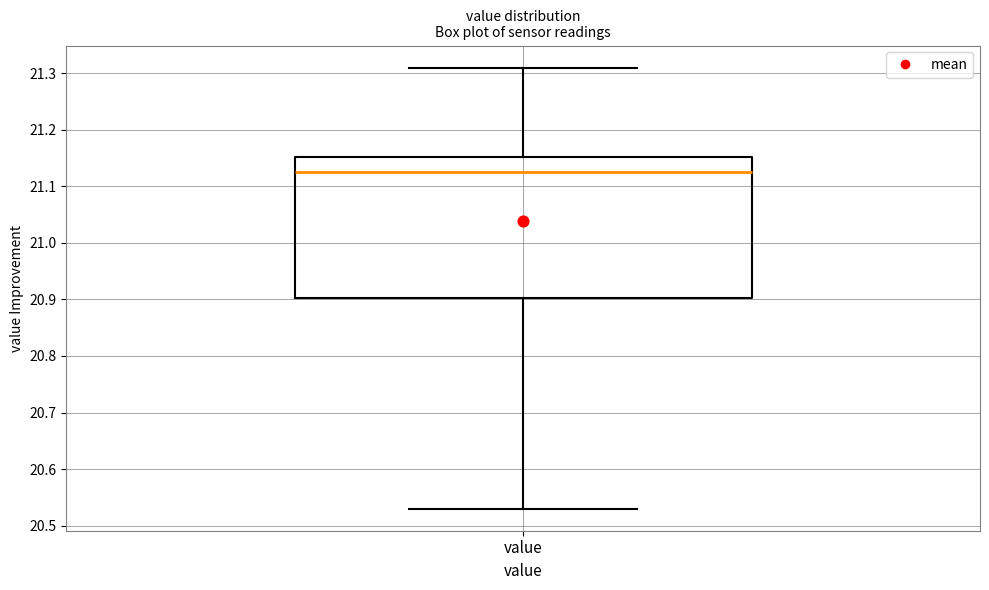

Where is the upper edge of the box for value on the y-axis? The values are not printed on the chart, so give them approximately, as read against the axis.

21.15